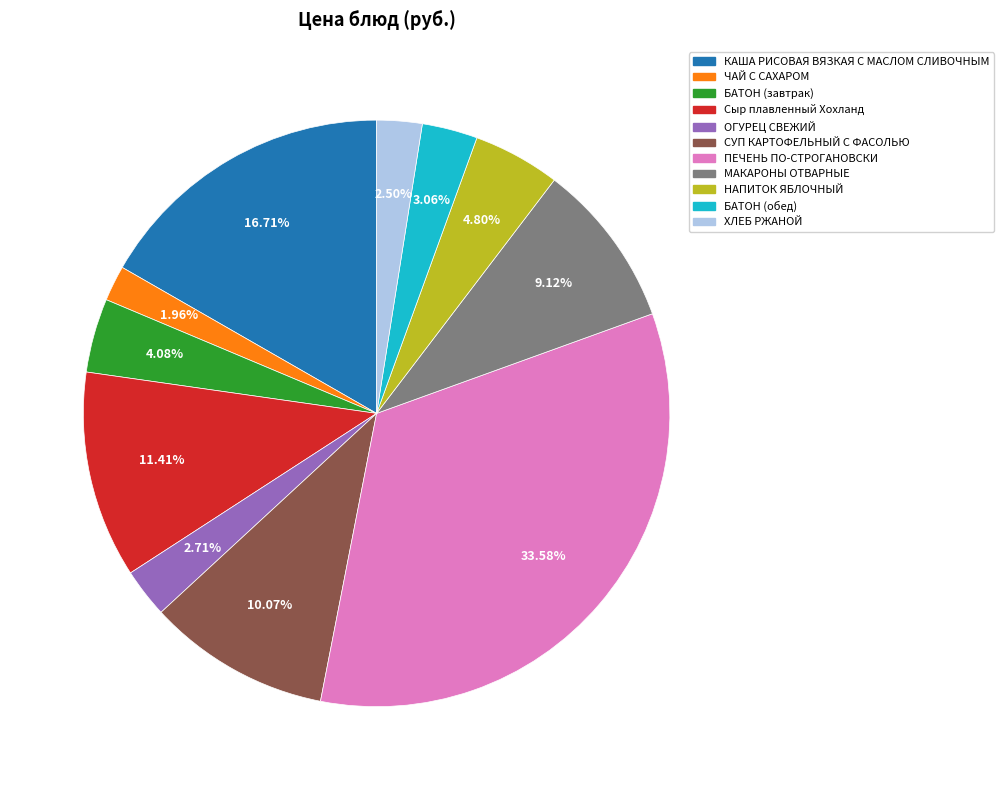

Which category has the smallest portion of the pie?

ЧАЙ С САХАРОМ